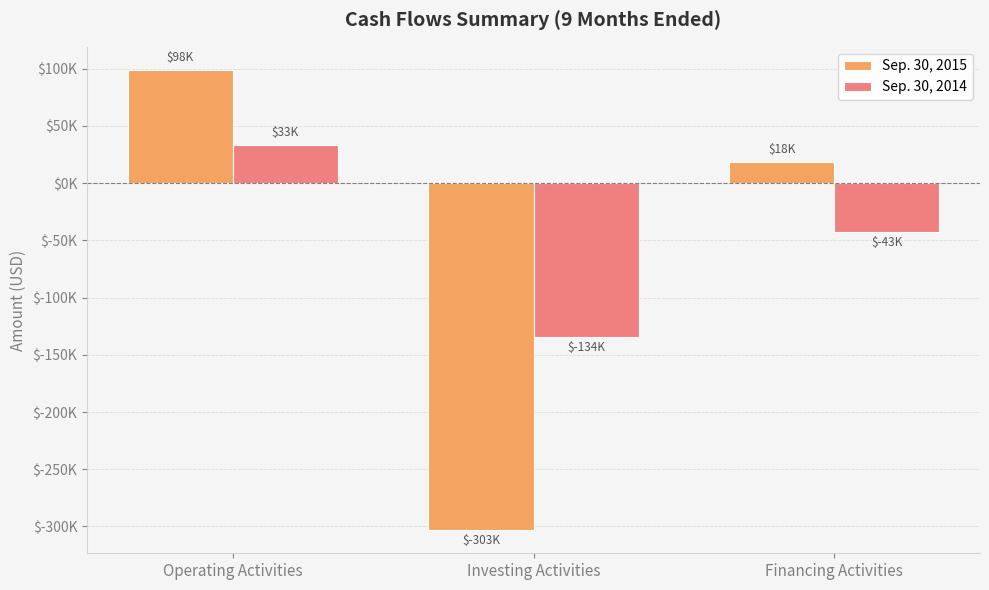

What are all the series names shown in the legend?

Sep. 30, 2015, Sep. 30, 2014